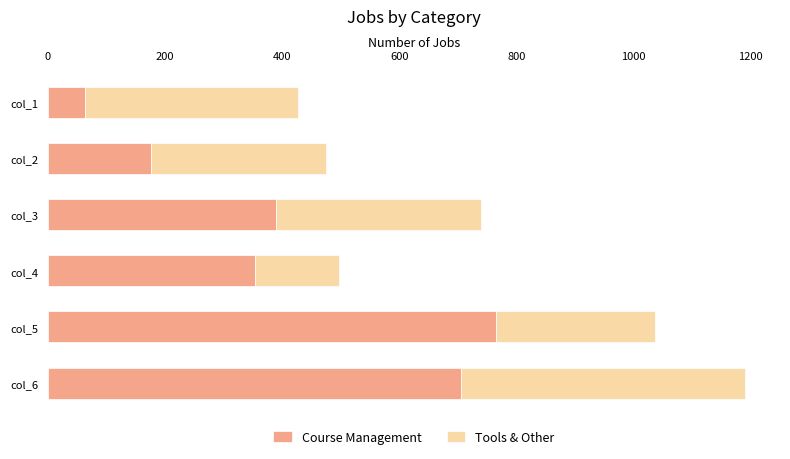

What are all the series names shown in the legend?

Course Management, Tools & Other